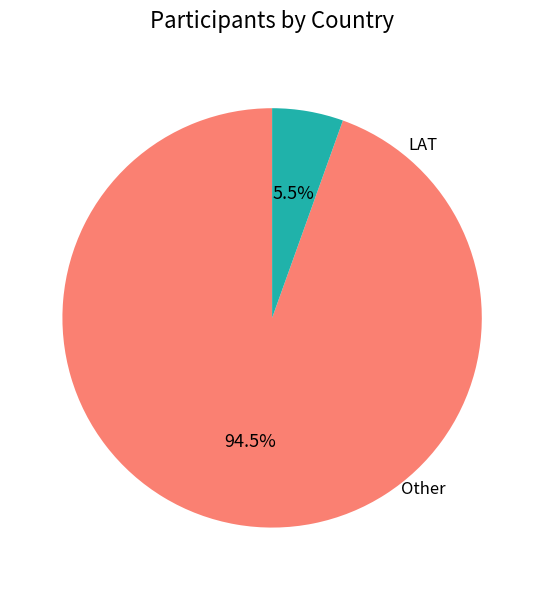

What is the ratio of the value at Other to the value at LAT?

0.1